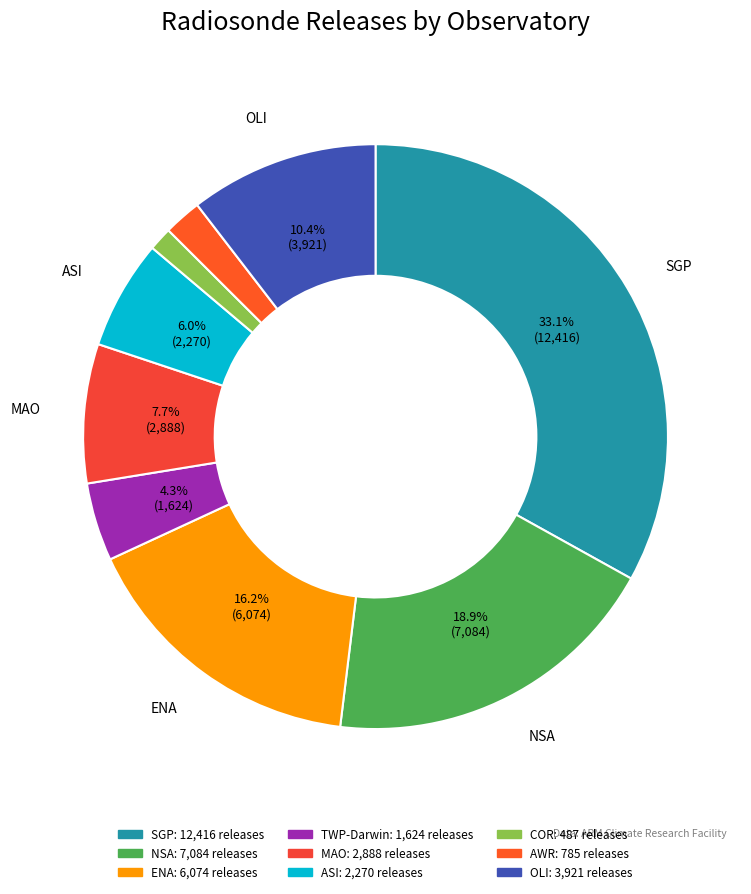

What percentage is NOT represented by ASI?

94.0%